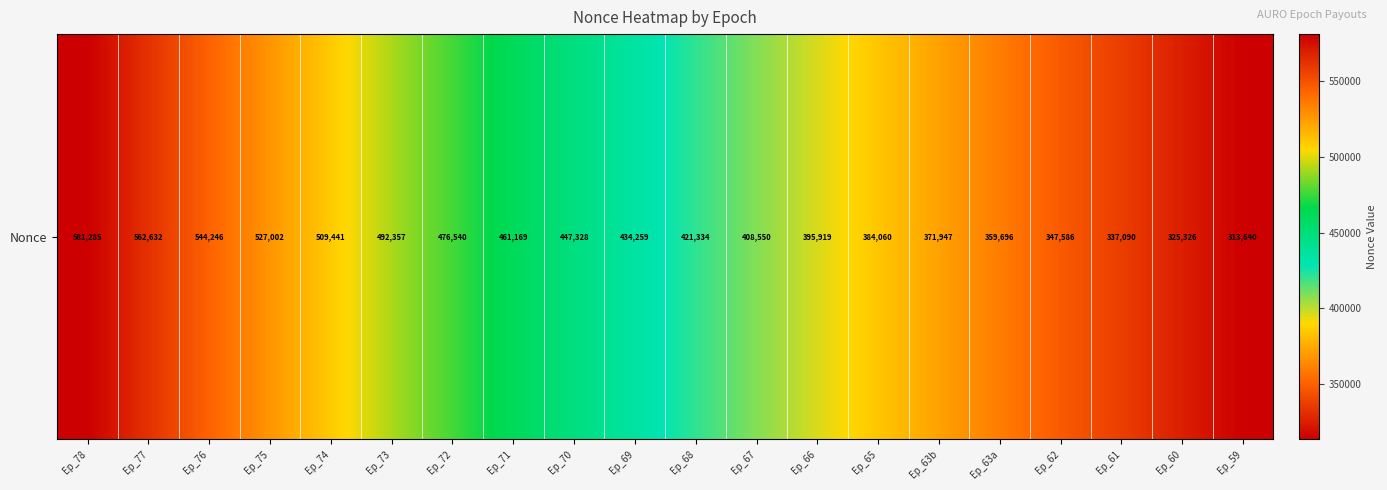

Reading left to right, transcribe all the data shown in this chart.

Ep_78=581285	Ep_77=562632	Ep_76=544246	Ep_75=527002	Ep_74=509441	Ep_73=492357	Ep_72=476540	Ep_71=461169	Ep_70=447328	Ep_69=434259	Ep_68=421334	Ep_67=408550	Ep_66=395919	Ep_65=384060	Ep_63b=371947	Ep_63a=359696	Ep_62=347586	Ep_61=337090	Ep_60=325326	Ep_59=313640